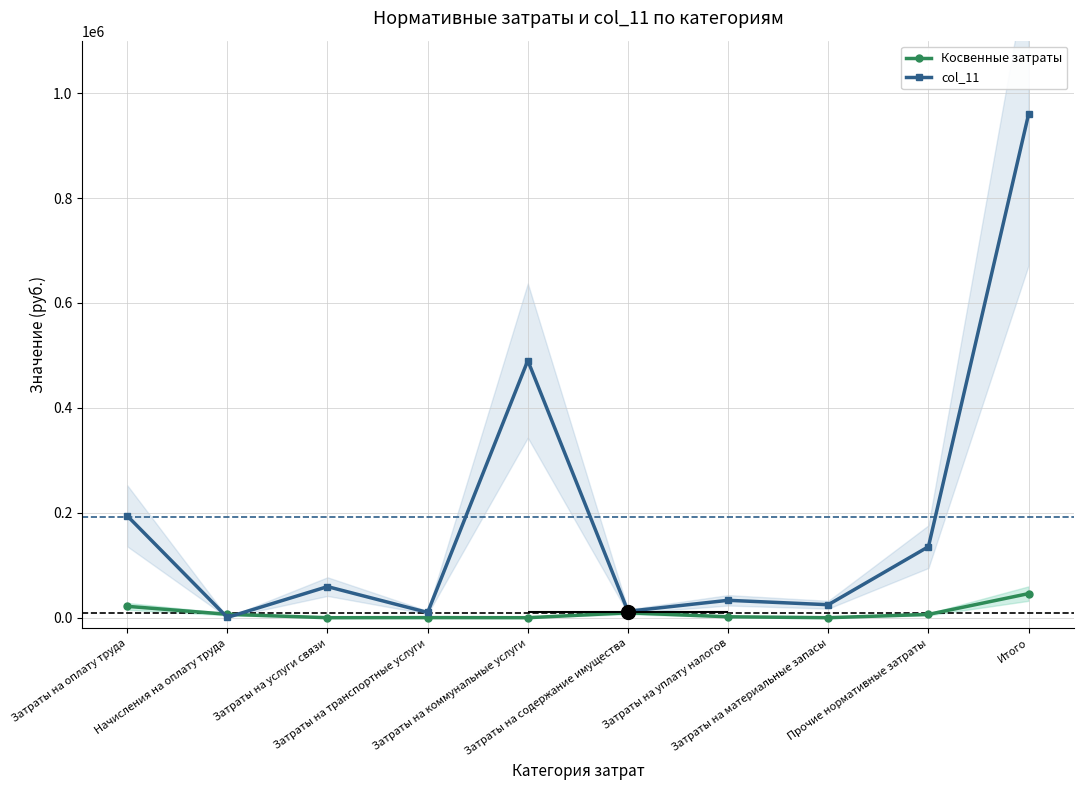

List the series in order of their overall mean, lowest first.

Косвенные затраты, col_11